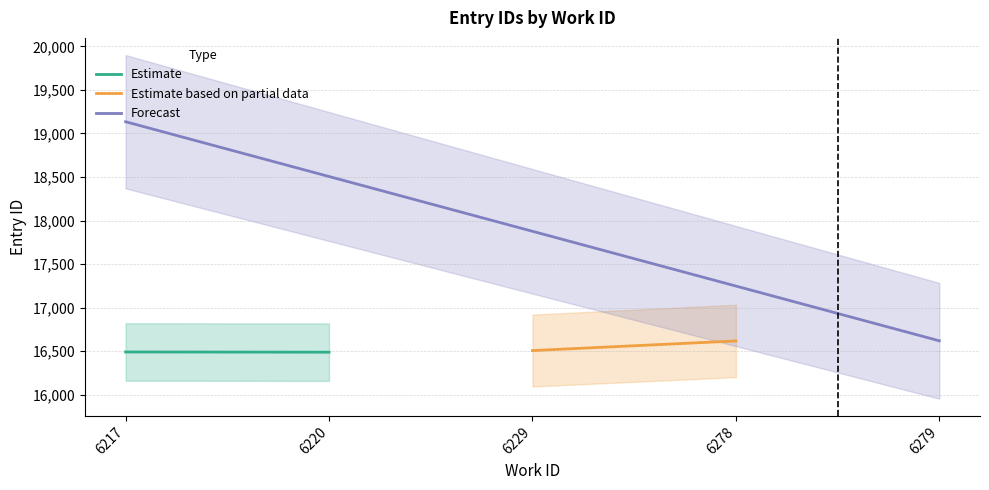

What is the value of the Estimate based on partial data point at the 2nd from the left?

16617.5